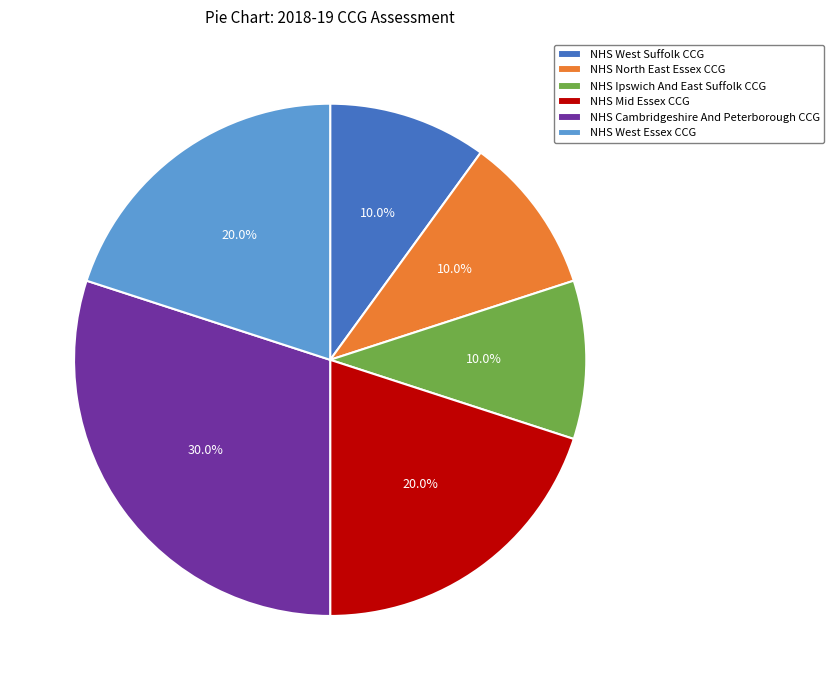

How many segments does this pie chart have?

6